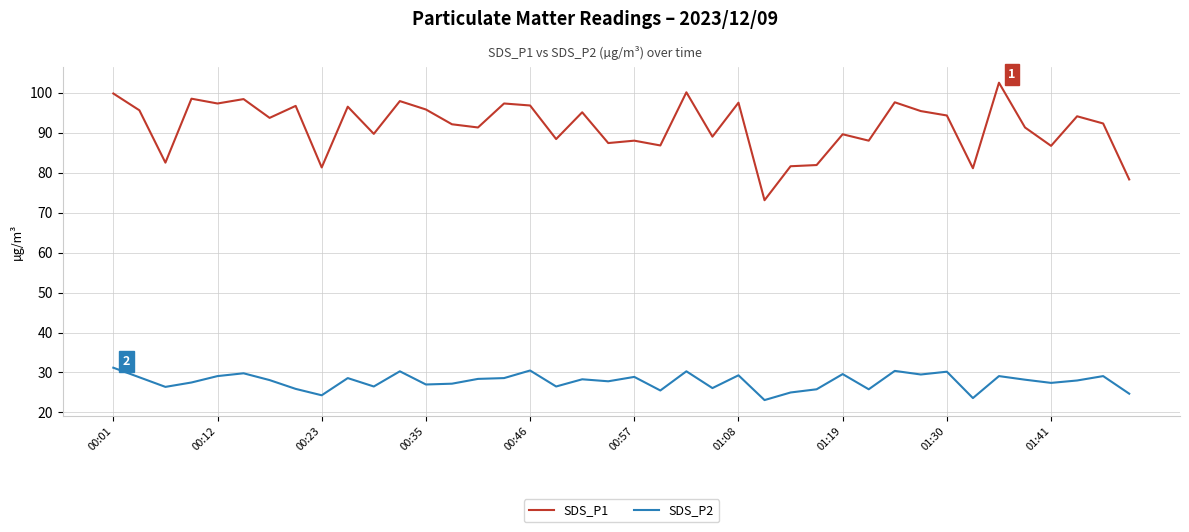

Is this an area chart (filled region under the line)?

No